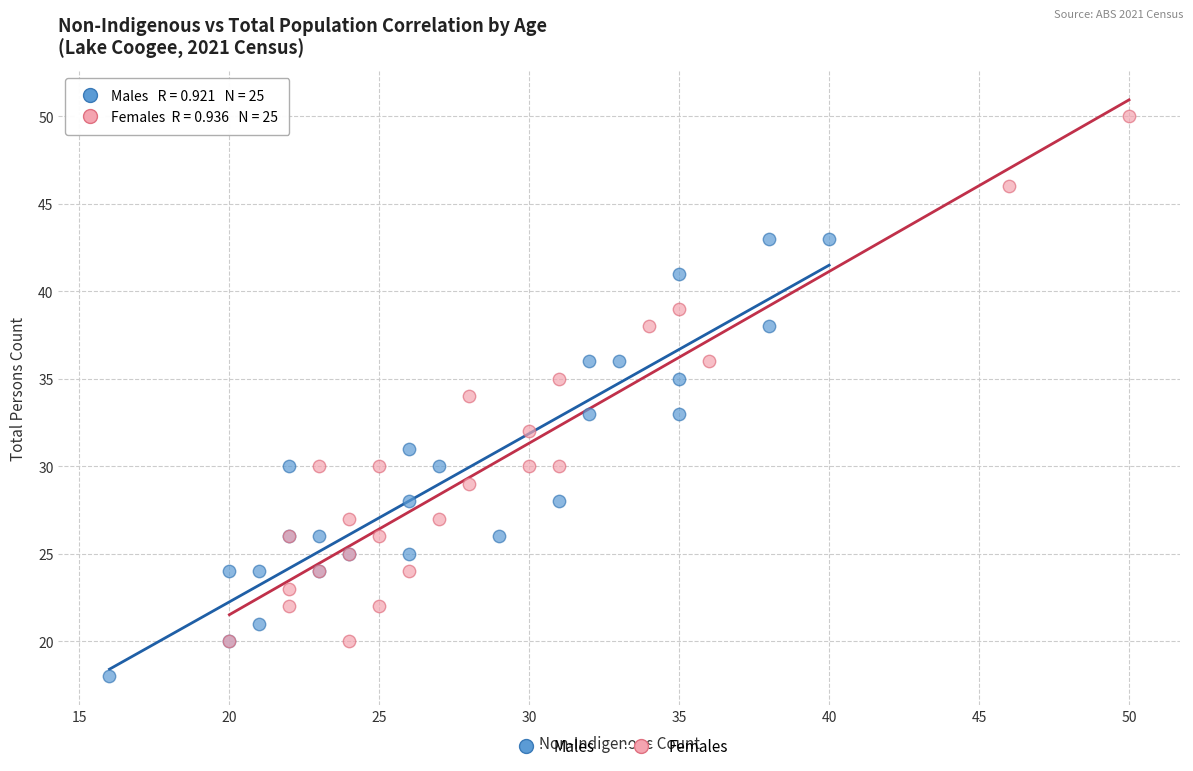

Which series reaches the maximum Y coordinate?

Females